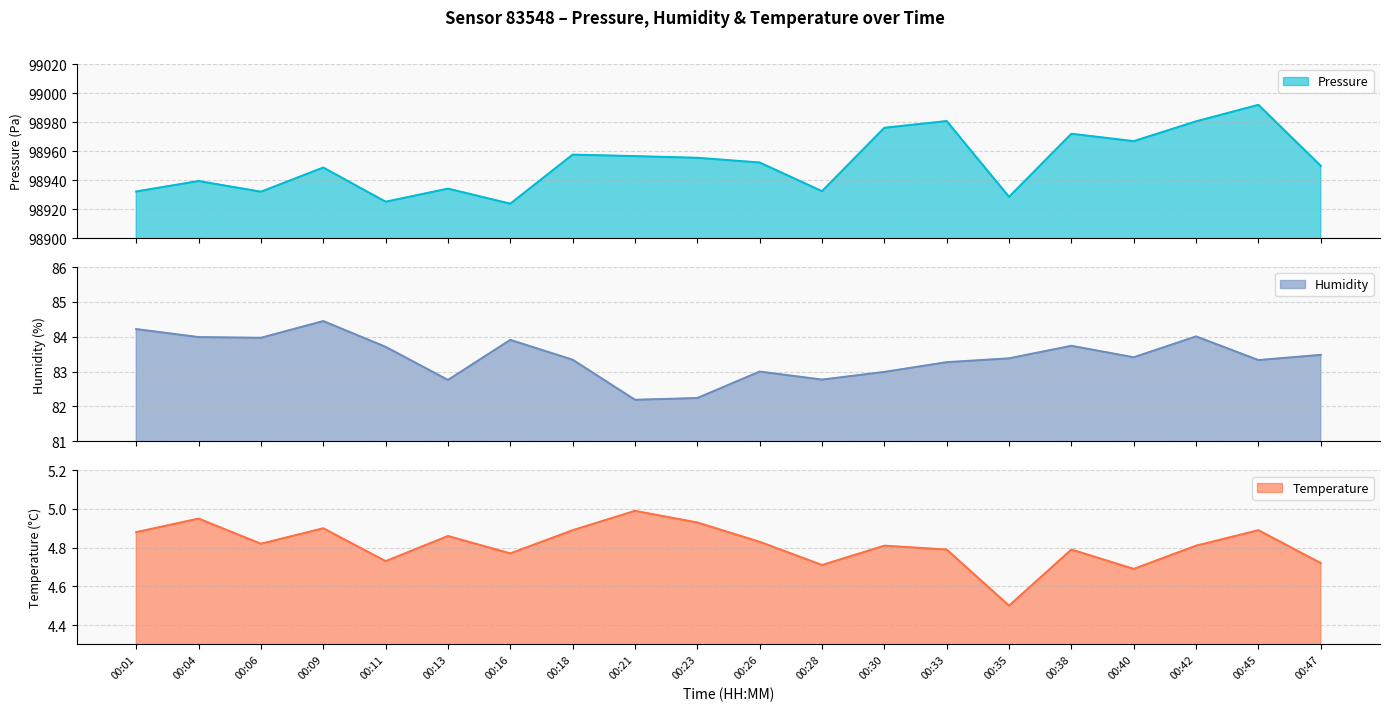

Reading right to left, what are all the values shown in this chart?

pressure line: 98949.8	98991.8	98980.5	98966.8	98971.9	98928.4	98980.7	98976.0	98932.3	98952.1	98955.3	98956.5	98957.5	98923.7	98934.1	98925.1	98948.6	98932.0	98939.3	98932.1
humidity line: 83.5	83.3	84.0	83.4	83.7	83.4	83.3	83.0	82.8	83.0	82.2	82.2	83.3	83.9	82.8	83.7	84.5	84.0	84.0	84.2
temperature line: 4.7	4.9	4.8	4.7	4.8	4.5	4.8	4.8	4.7	4.8	4.9	5.0	4.9	4.8	4.9	4.7	4.9	4.8	5.0	4.9